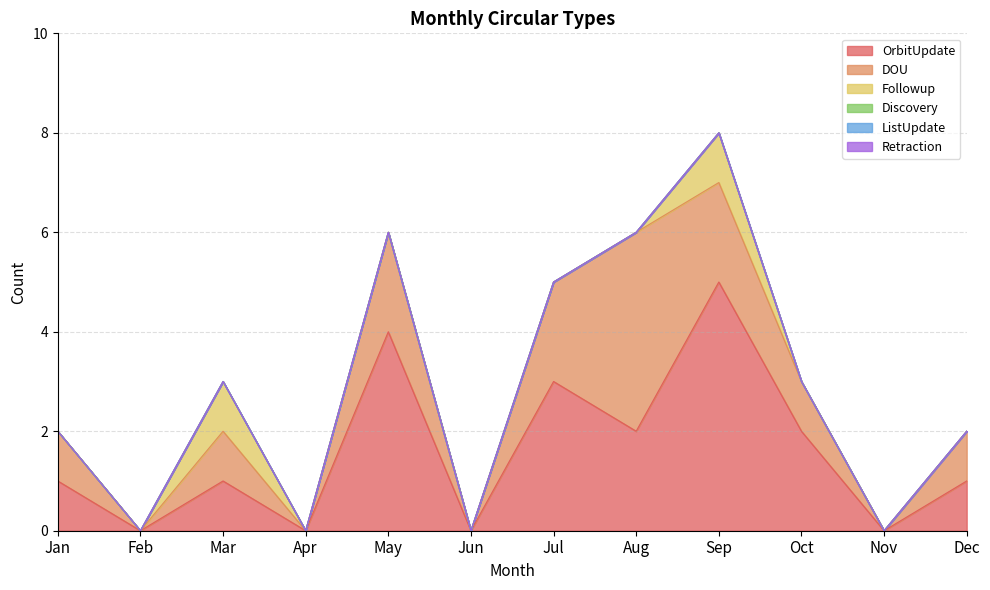

Reading left to right, transcribe all the data shown in this chart.

OrbitUpdate: Jan=1	Feb=0	Mar=1	Apr=0	May=4	Jun=0	Jul=3	Aug=2	Sep=5	Oct=2	Nov=0	Dec=1
DOU: Jan=1	Feb=0	Mar=1	Apr=0	May=2	Jun=0	Jul=2	Aug=4	Sep=2	Oct=1	Nov=0	Dec=1
Followup: Jan=0	Feb=0	Mar=1	Apr=0	May=0	Jun=0	Jul=0	Aug=0	Sep=1	Oct=0	Nov=0	Dec=0
Discovery: Jan=0	Feb=0	Mar=0	Apr=0	May=0	Jun=0	Jul=0	Aug=0	Sep=0	Oct=0	Nov=0	Dec=0
ListUpdate: Jan=0	Feb=0	Mar=0	Apr=0	May=0	Jun=0	Jul=0	Aug=0	Sep=0	Oct=0	Nov=0	Dec=0
Retraction: Jan=0	Feb=0	Mar=0	Apr=0	May=0	Jun=0	Jul=0	Aug=0	Sep=0	Oct=0	Nov=0	Dec=0